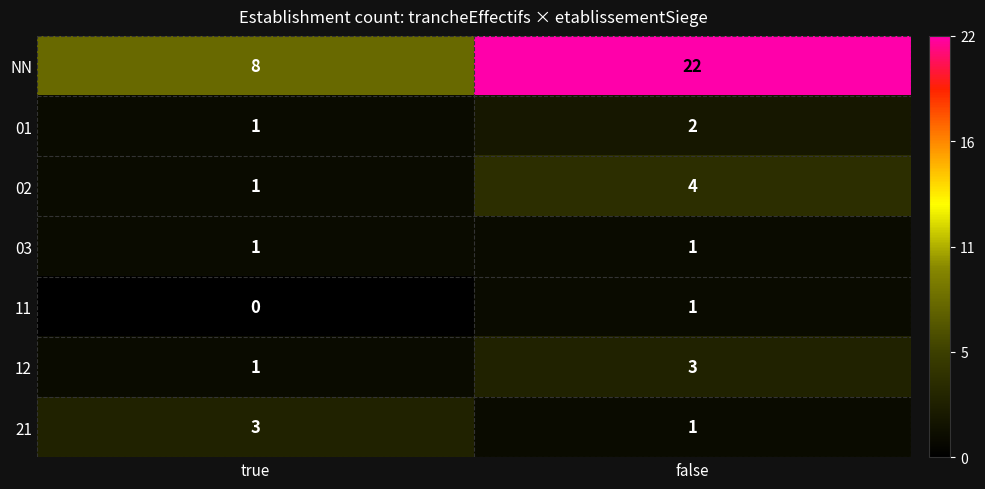

What is the spread (max minus min) of values at true?

8